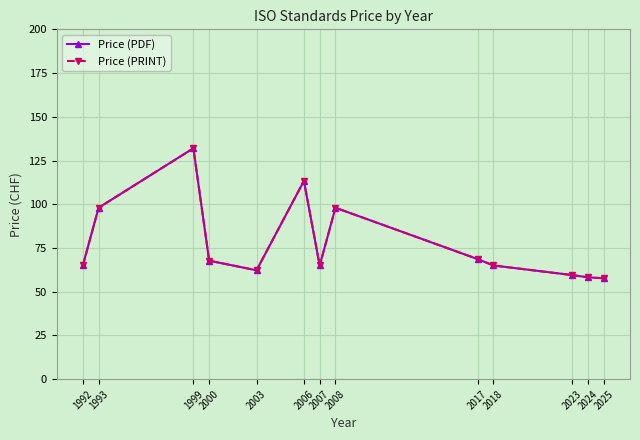

What is the greatest value displayed?

132.0